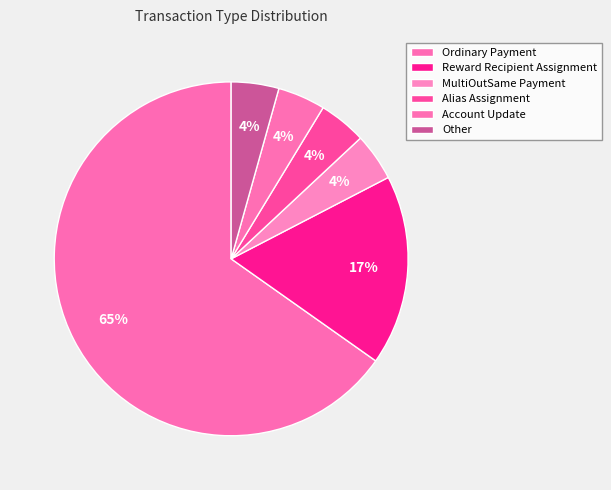

How many slices are in this pie chart?

6